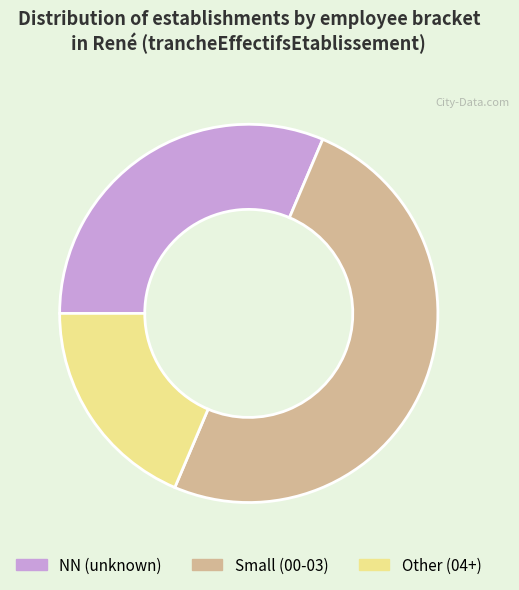

Rank the categories by value from lowest to highest.

Other (04+), NN (unknown), Small (00-03)